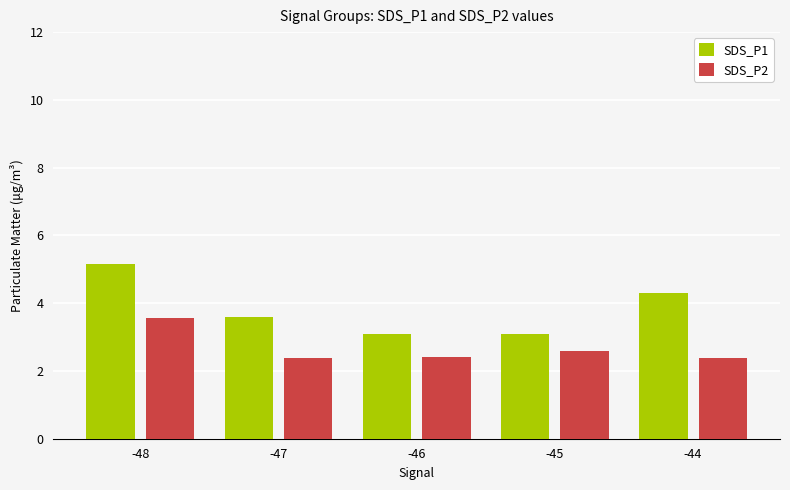

Count the number of data series in this chart.

2